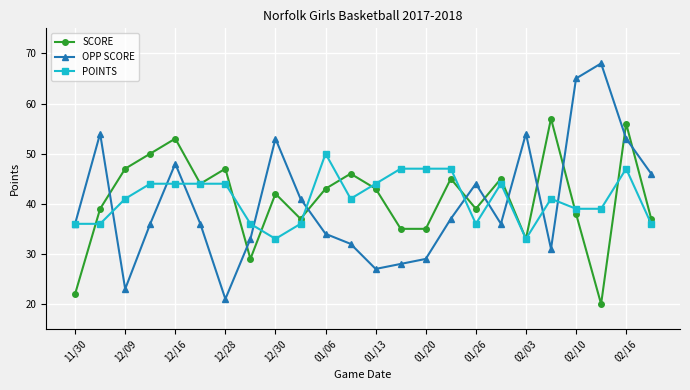

Which series has the largest range (max minus min)?

OPP SCORE